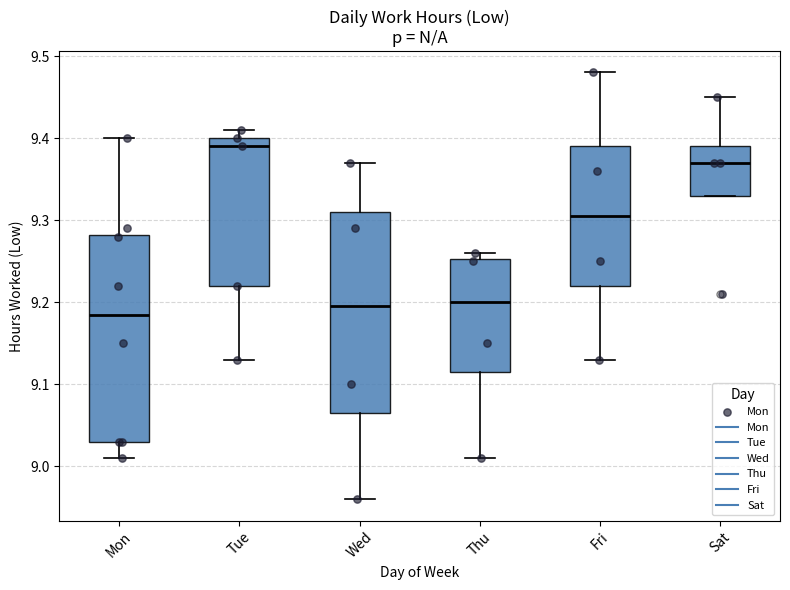

Reading left to right, read every box against the y-axis: the position of its median line, the range the box covers, and the ends of its whiskers. The values are not printed on the chart, so give them approximately, as read against the axis.

Mon: median 9.19, box 9.03 to 9.28, whiskers 9.01 to 9.40
Tue: median 9.39, box 9.22 to 9.40, whiskers 9.13 to 9.41
Wed: median 9.20, box 9.07 to 9.31, whiskers 8.96 to 9.37
Thu: median 9.20, box 9.12 to 9.25, whiskers 9.01 to 9.26
Fri: median 9.31, box 9.22 to 9.39, whiskers 9.13 to 9.48
Sat: median 9.37, box 9.33 to 9.39, whiskers 9.33 to 9.45